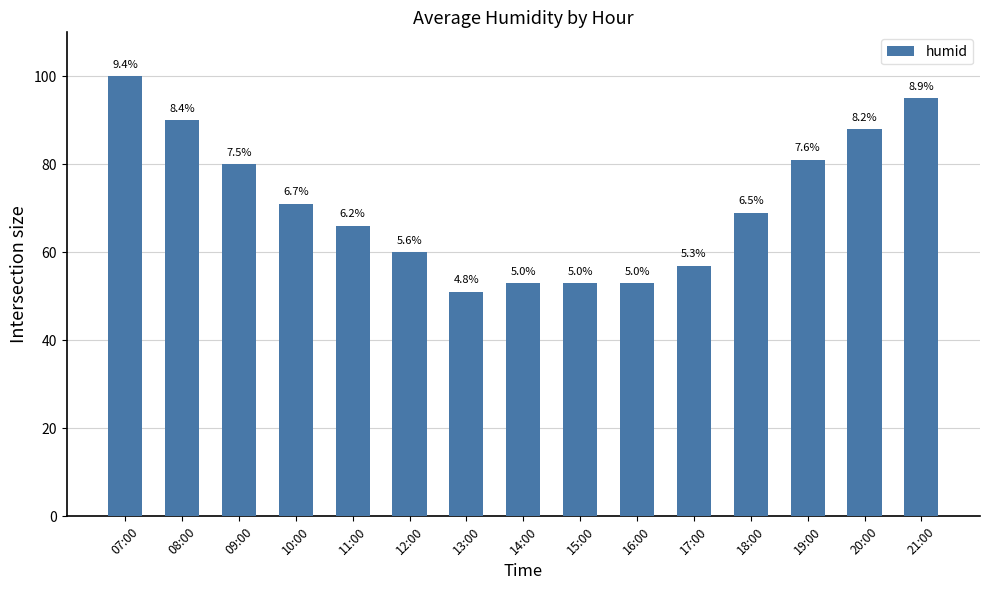

Reading left to right, transcribe all the data shown in this chart.

100	90	80	71	66	60	51	53	53	53	57	69	81	88	95